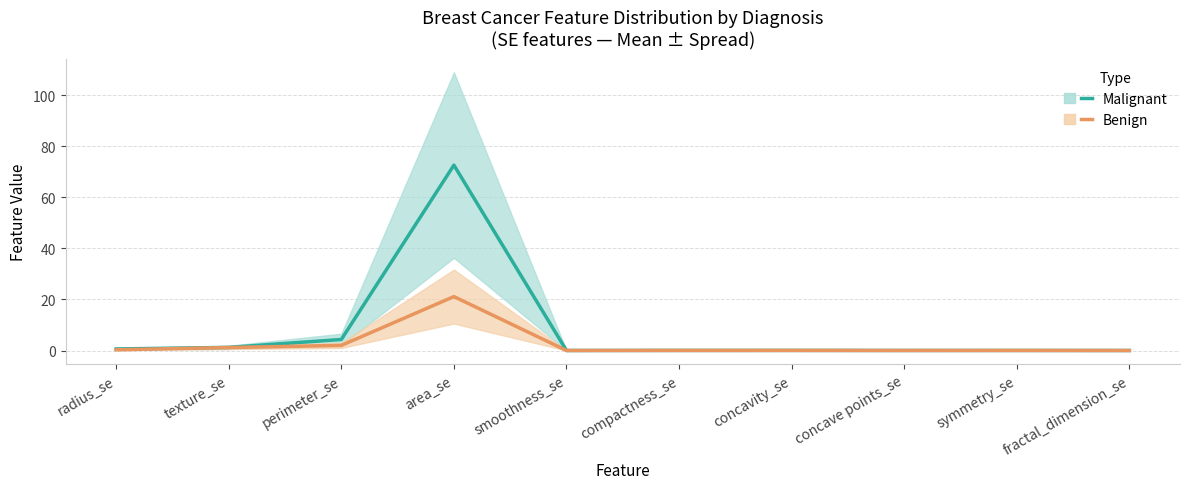

In Malignant (Estimate), how many points are higher than both neighbors (excluding endpoints)?

3